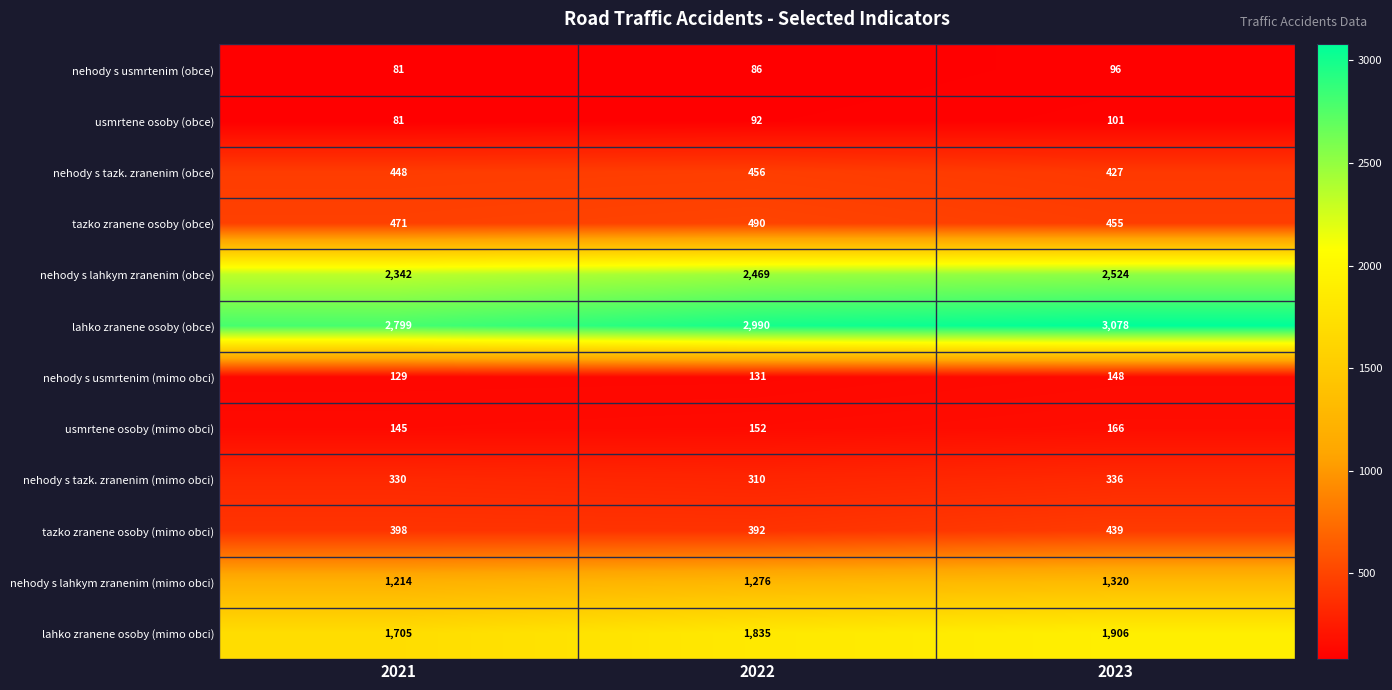

Which category has the highest value across all series?

2023